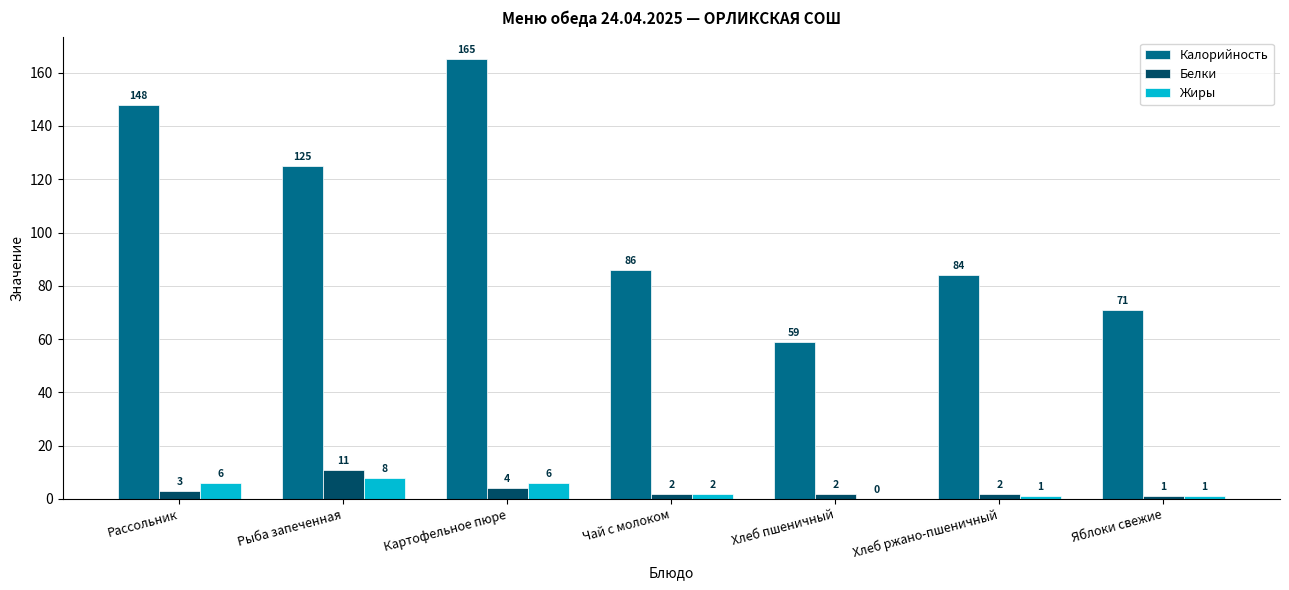

Which series has the largest total across all categories?

Калорийность